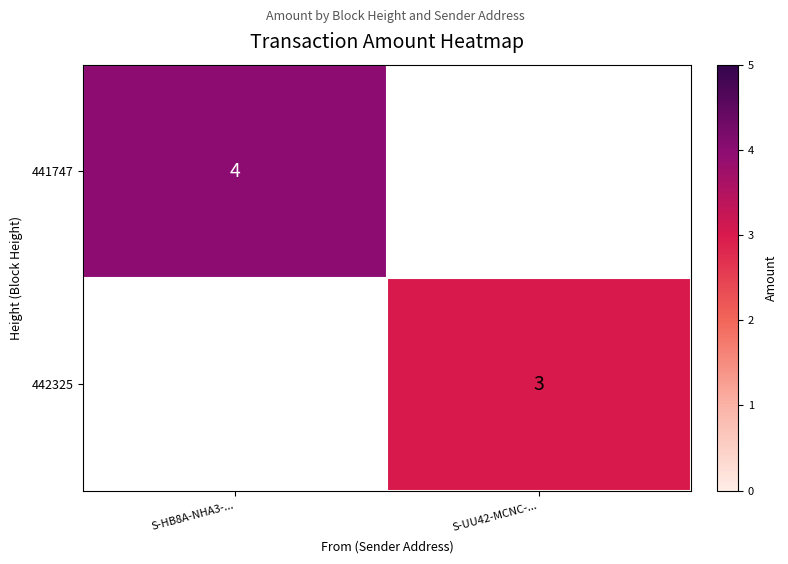

At which category does the chart reach its peak across all series?

S-HB8A-NHA3-...